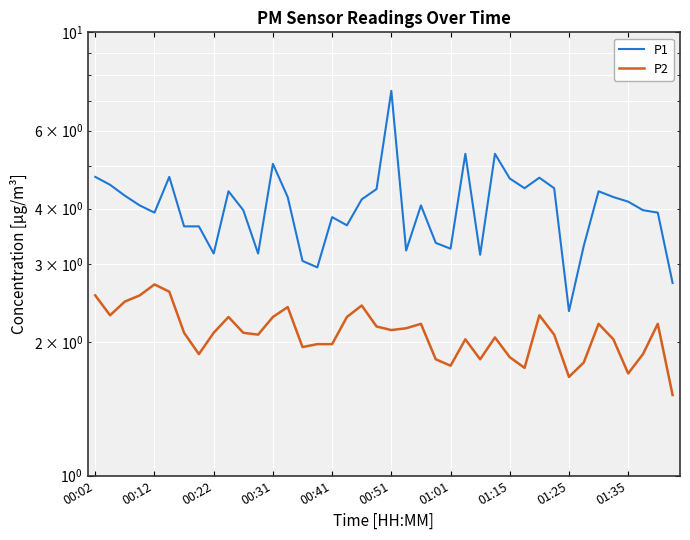

Which series has the largest total across all categories?

P1